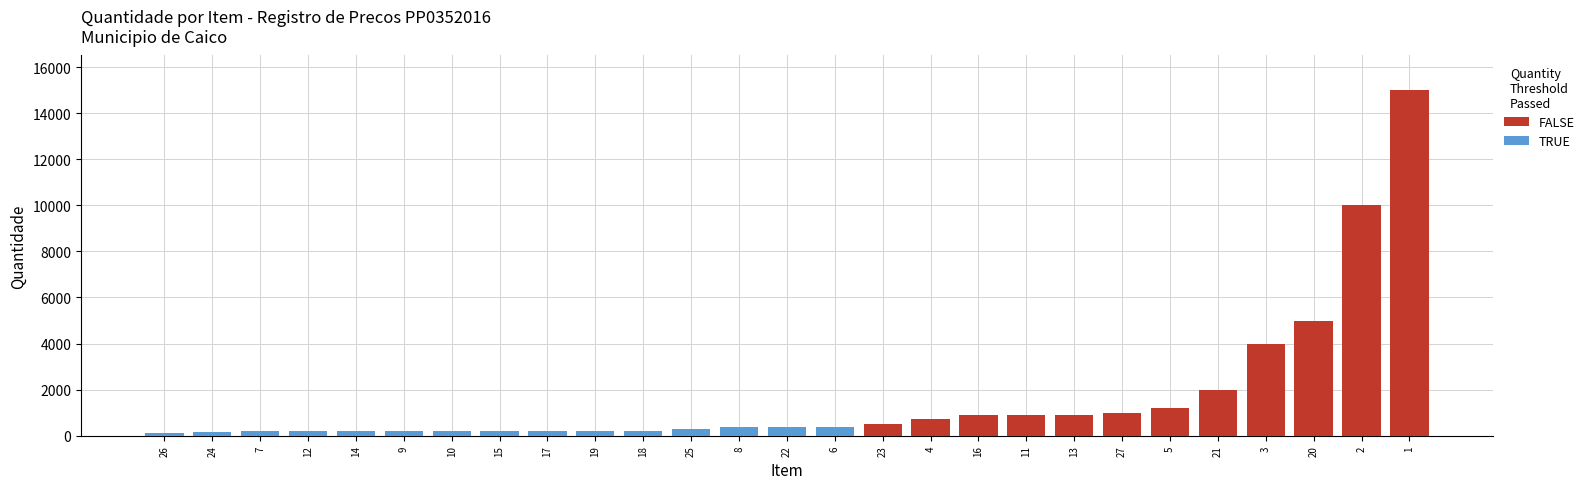

What is the highest value of the FALSE series?

15000